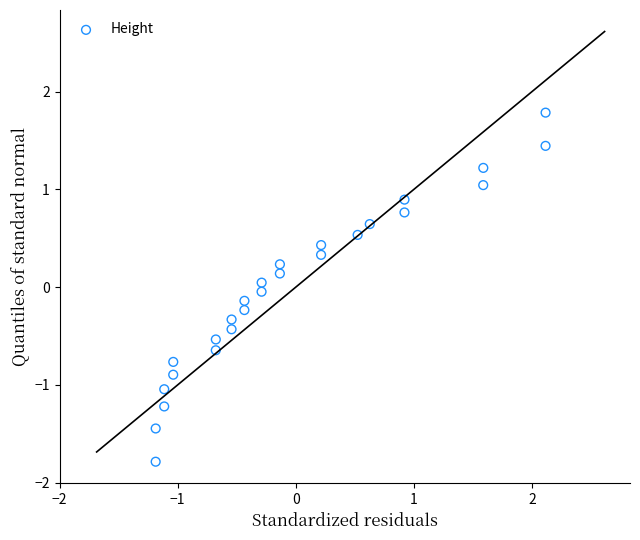

What is the range of X values (max minus min)?

3.3